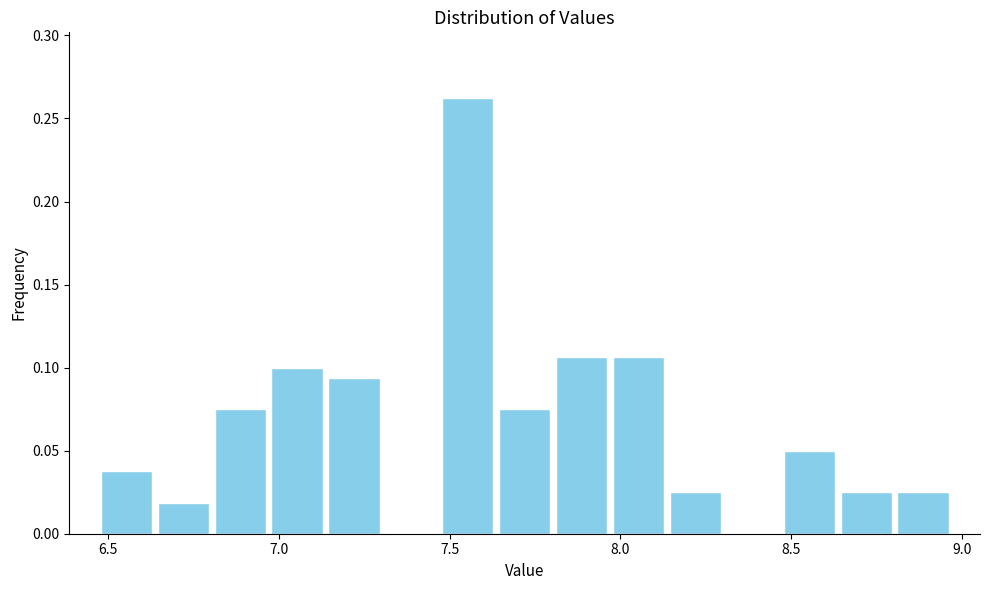

Read against the x-axis, roughly where is the centre of the tallest bar?

7.55